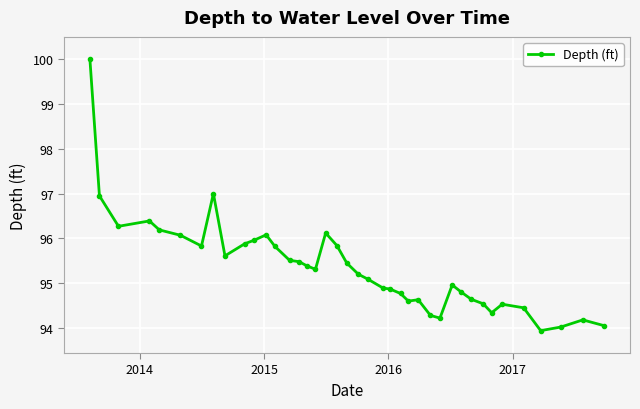

What is the value of the 29th point from the left?

94.2